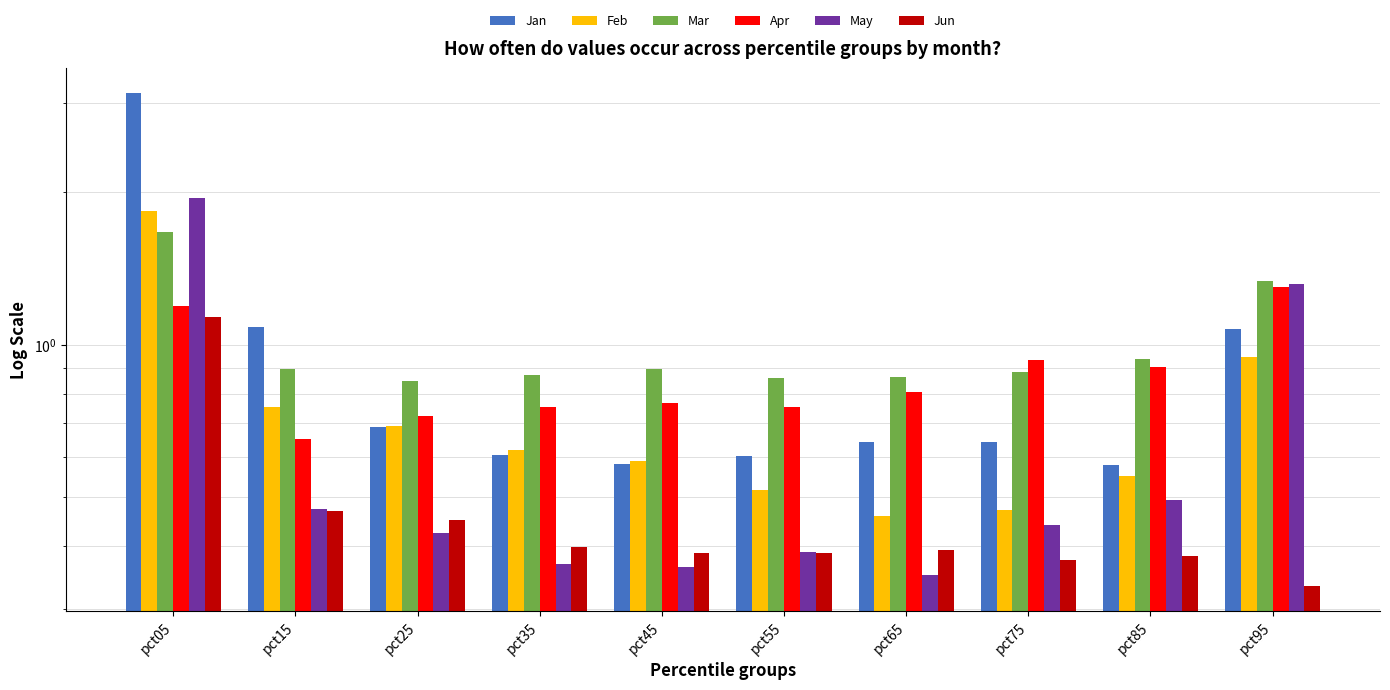

What are all the series names shown in the legend?

Jan, Feb, Mar, Apr, May, Jun